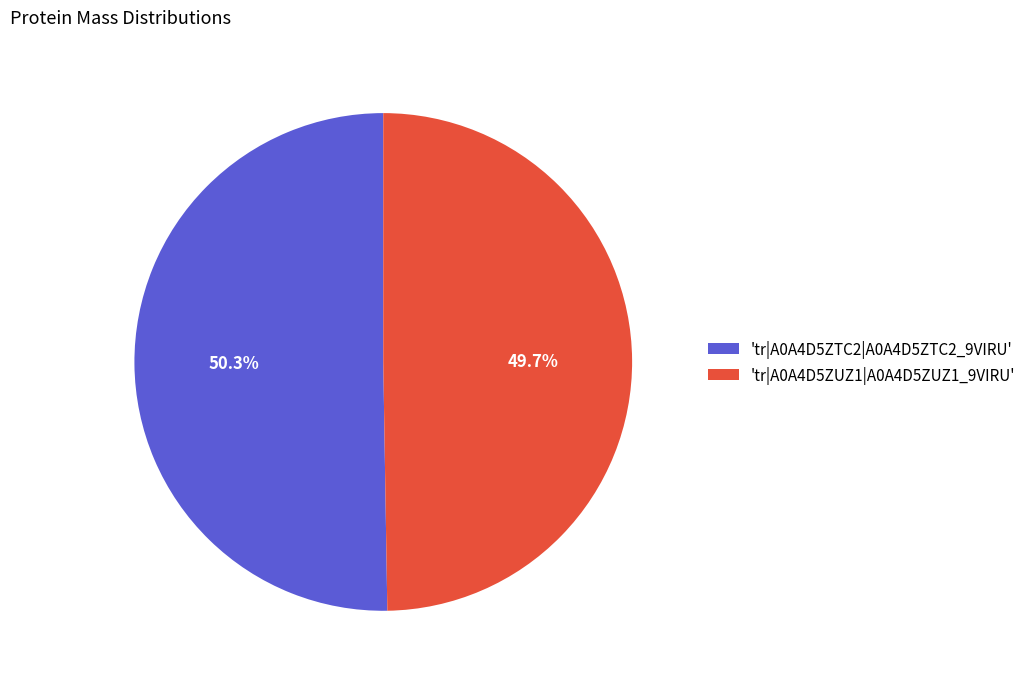

Rank the categories by value from lowest to highest.

'tr|A0A4D5ZUZ1|A0A4D5ZUZ1_9VIRU', 'tr|A0A4D5ZTC2|A0A4D5ZTC2_9VIRU'